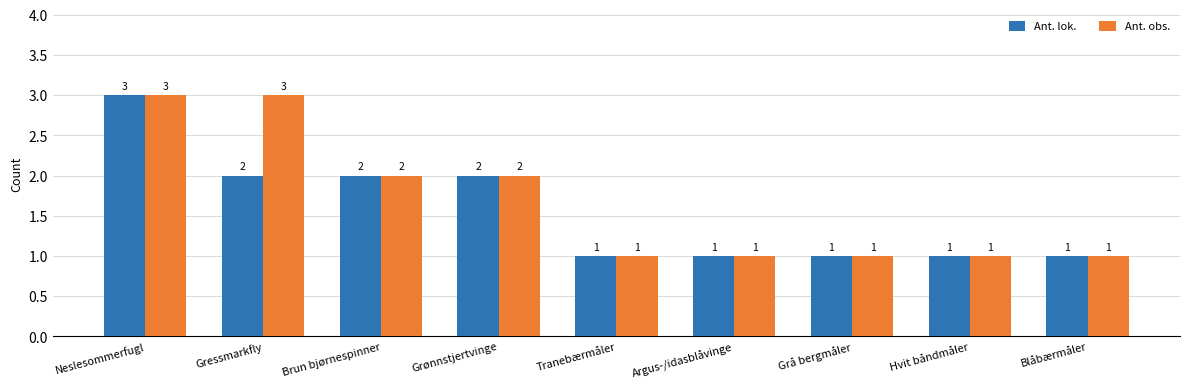

What is the value of the Ant. obs. bar at the 5th from the left?

1